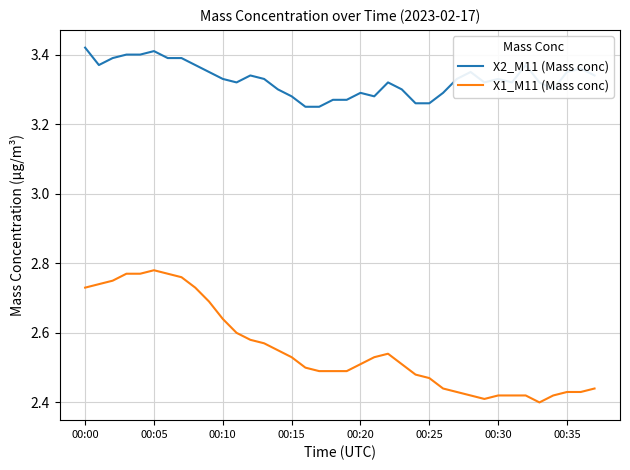

Which series has the largest total across all categories?

X2_M11 (Mass conc)